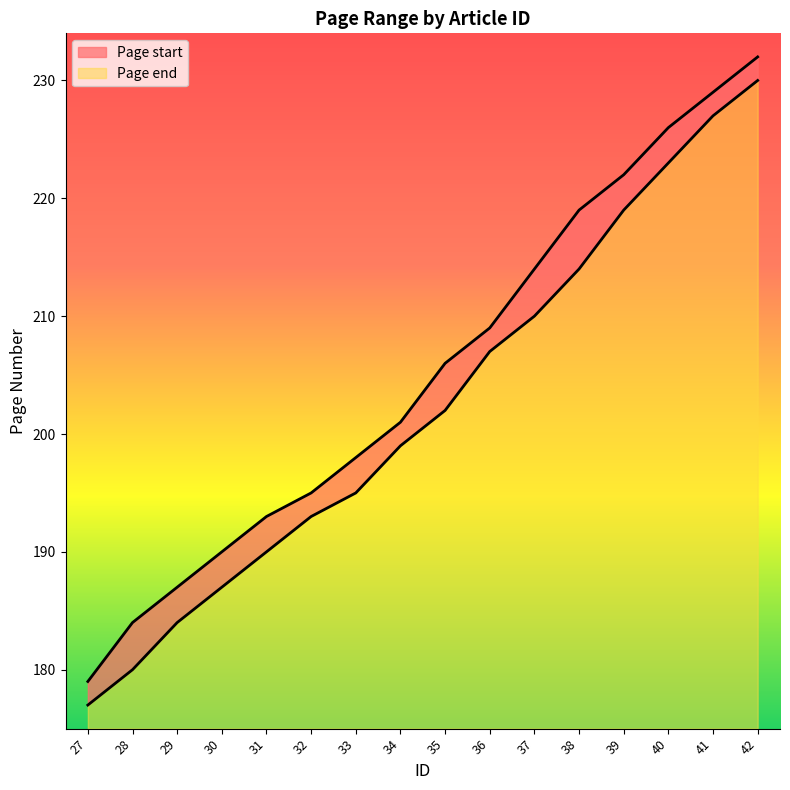

Reading left to right, list all the values displayed in this chart.

Page start: 177	180	184	187	190	193	195	199	202	207	210	214	219	223	227	230
Page end: 179	184	187	190	193	195	198	201	206	209	214	219	222	226	229	232